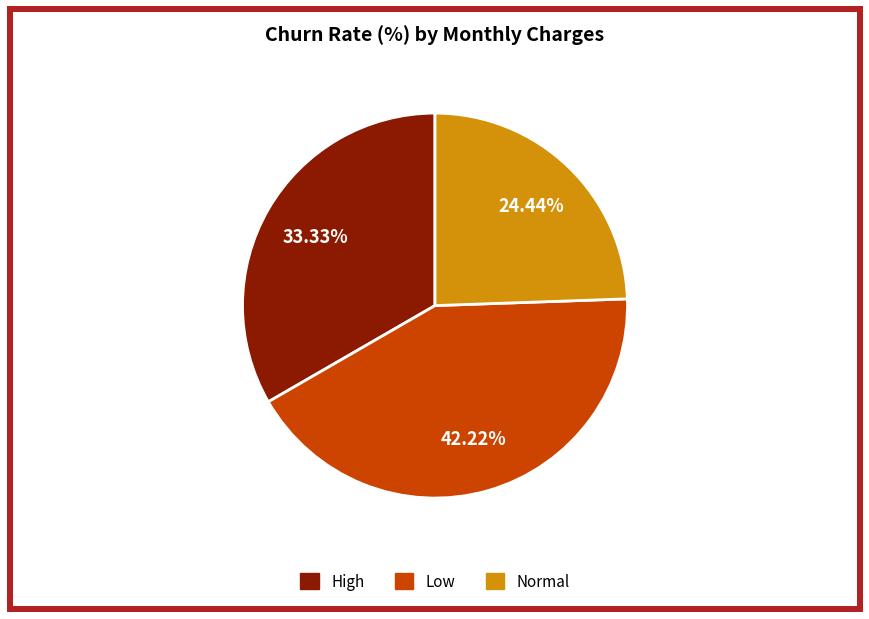

Does any single category account for the majority?

No